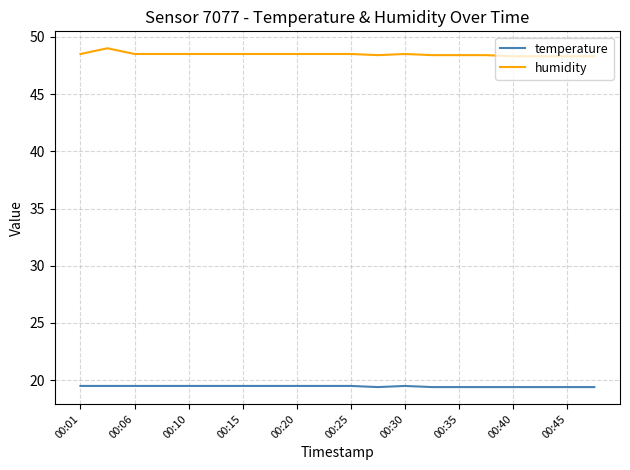

True or false: temperature and humidity intersect in this chart.

False